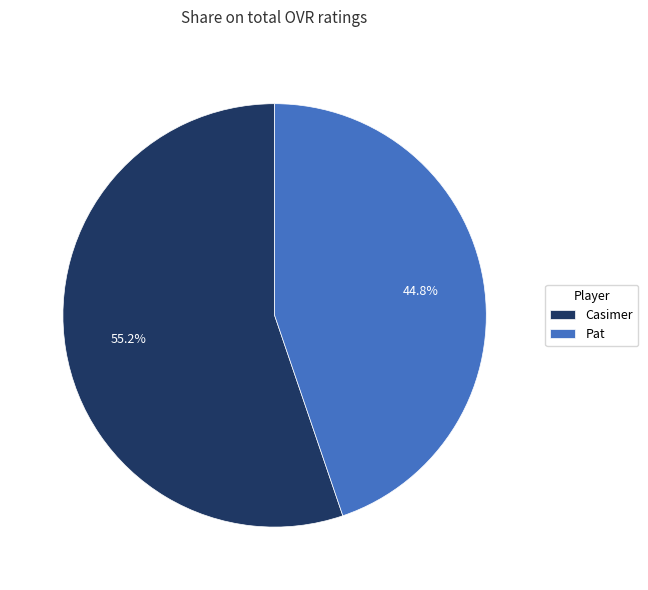

What portion of the pie excludes Pat?

55.2%